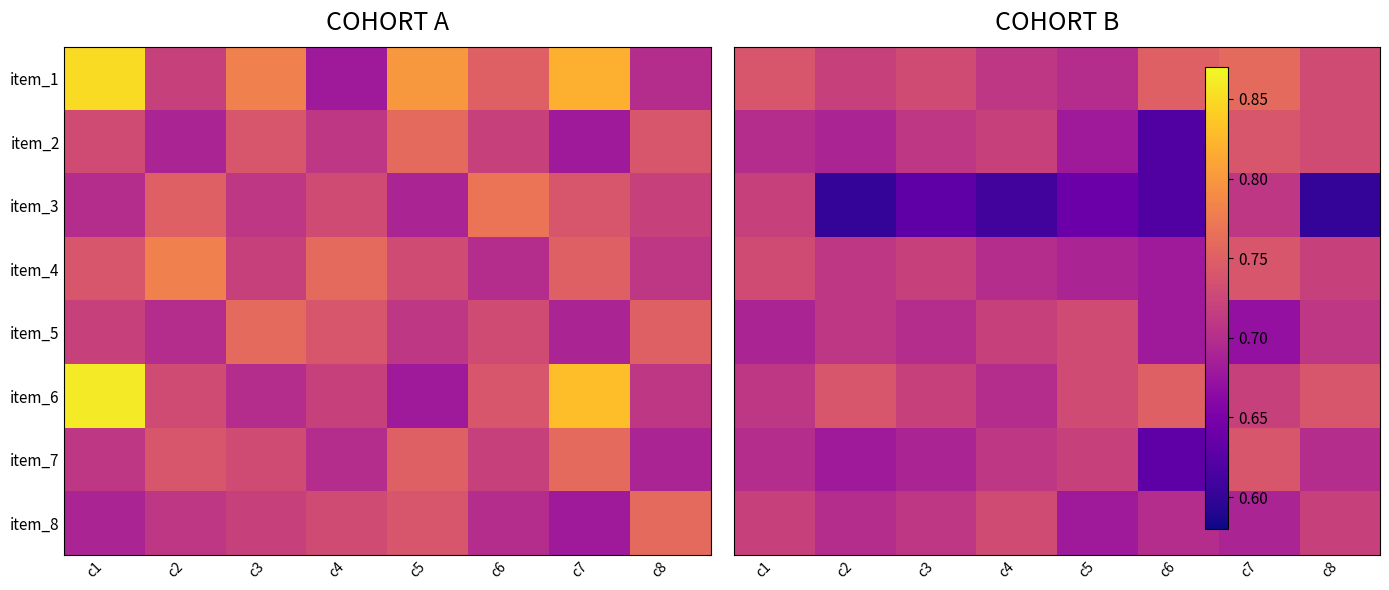

Which series has the largest total across all categories?

item_1